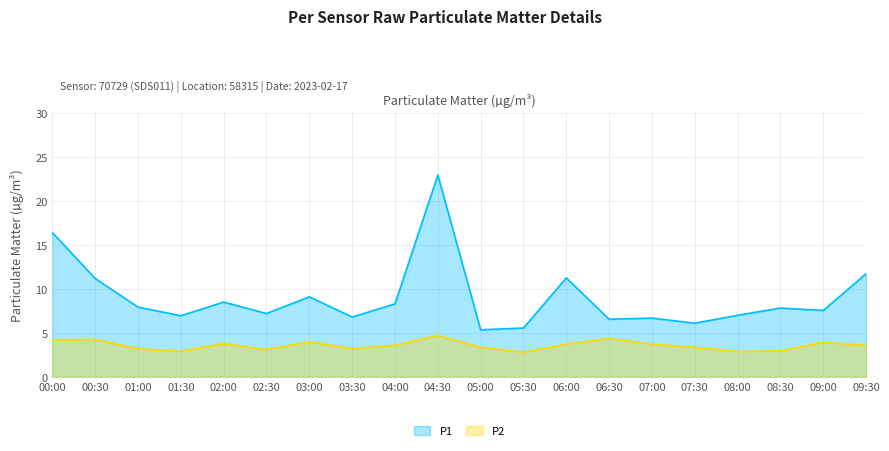

At which label does P2 reach its peak?

04:30